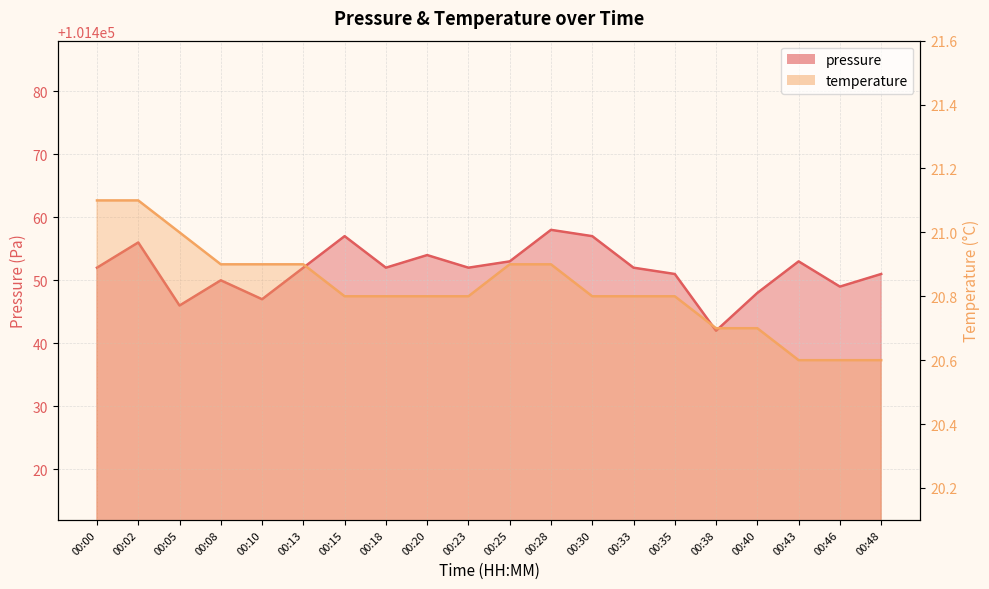

At which category does pressure reach its first local peak?

00:02